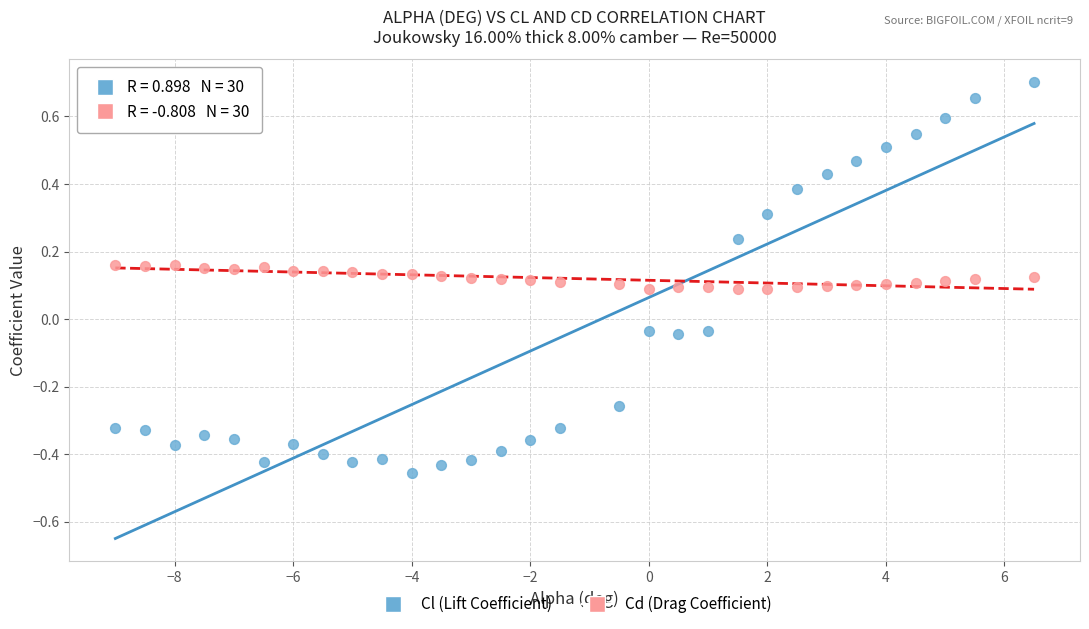

What is the X range (max minus min) for the scatter plot?

15.5